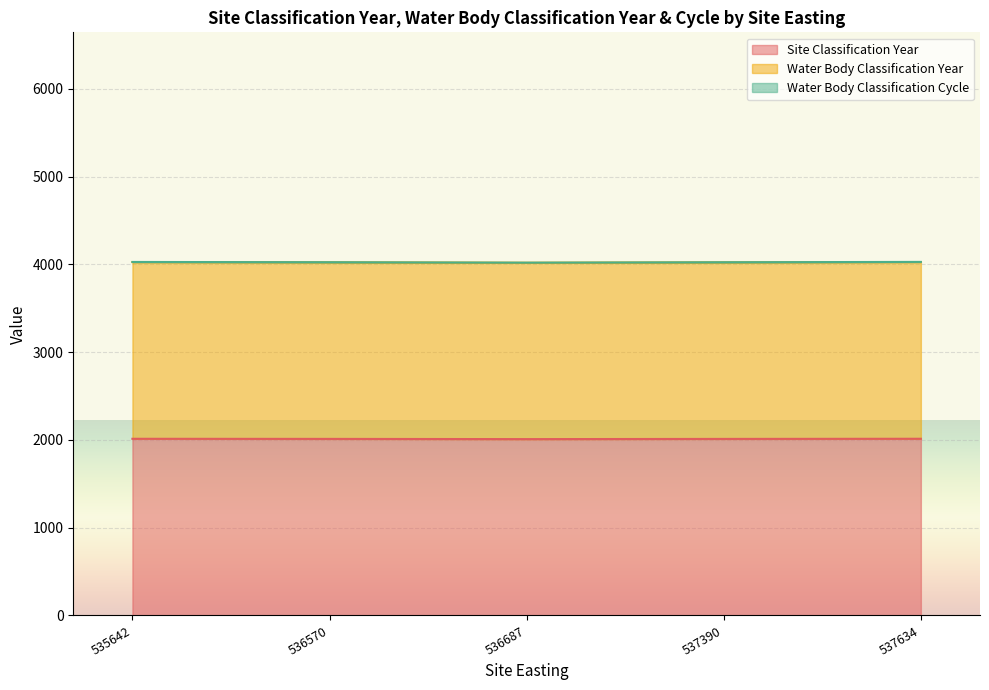

What are all the series names shown in the legend?

Site Classification Year, Water Body Classification Year, Water Body Classification Cycle